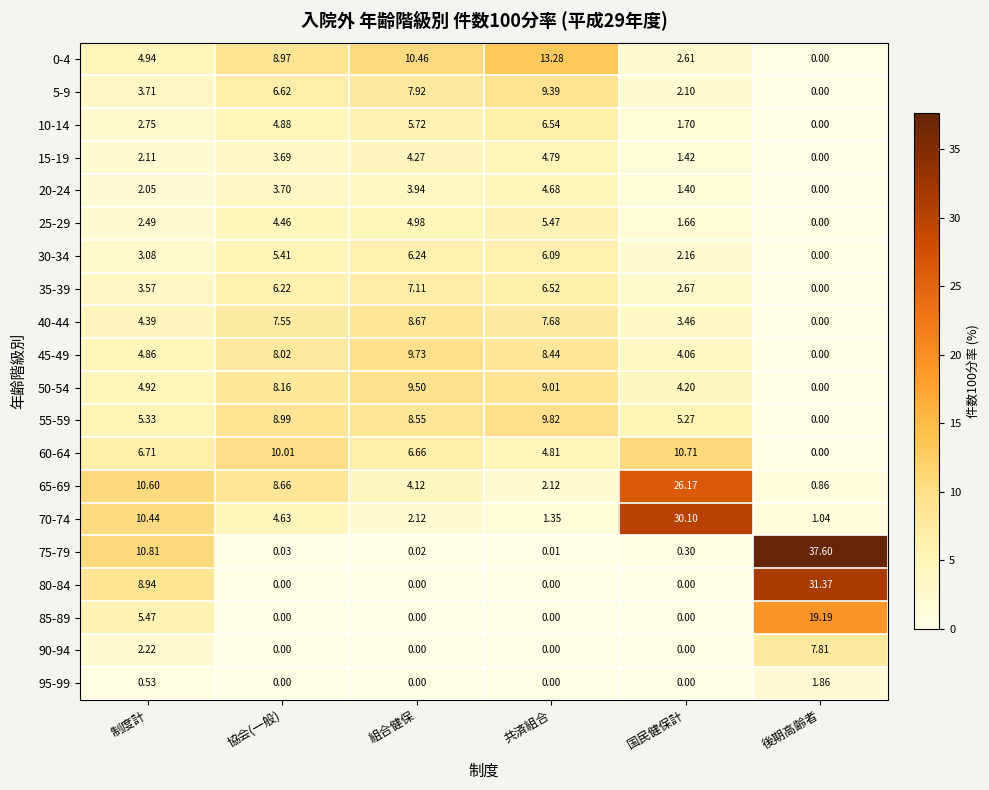

At which category is the sum across all series the highest?

組合健保